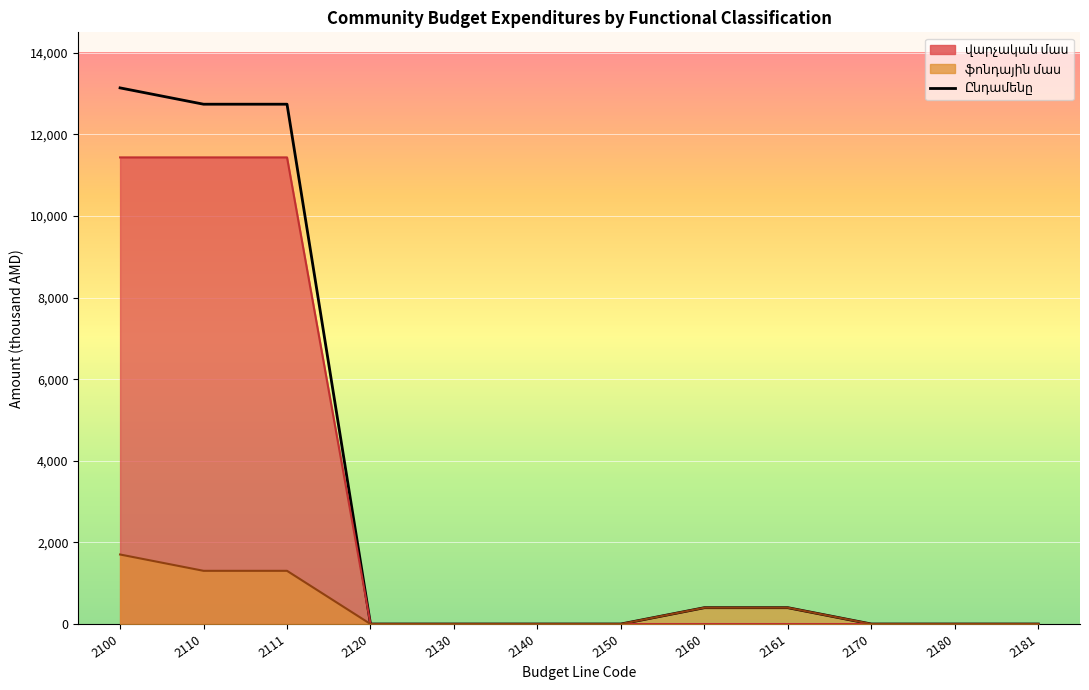

What is the sum of all վարչական մաս (line) values?

34305.0